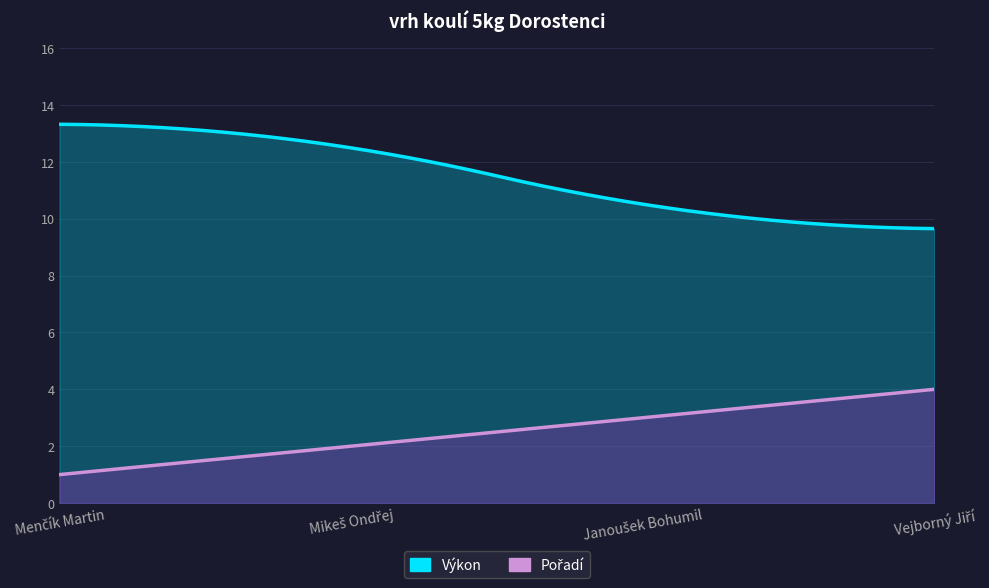

Where is Výkon nearest to the value 11?

Janoušek Bohumil